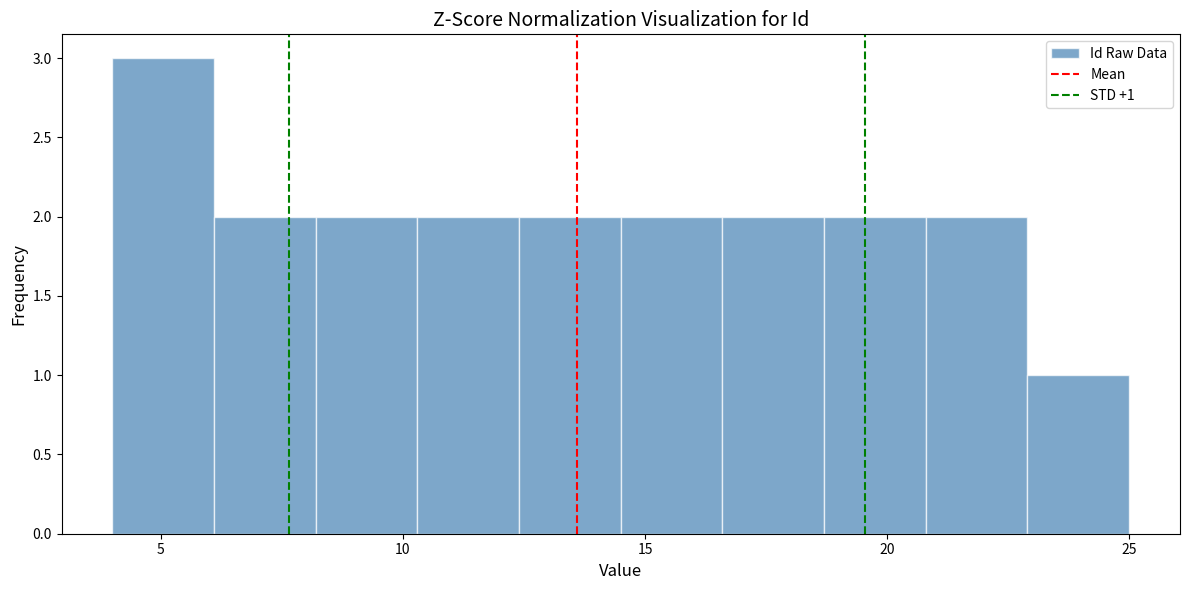

Which range on the x-axis has the tallest bar?

4.0 to 6.1